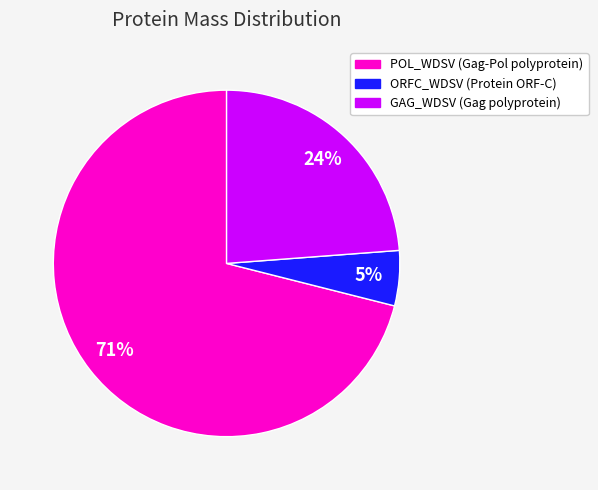

Combined, do GAG_WDSV (Gag polyprotein) and POL_WDSV (Gag-Pol polyprotein) account for over 50%?

Yes